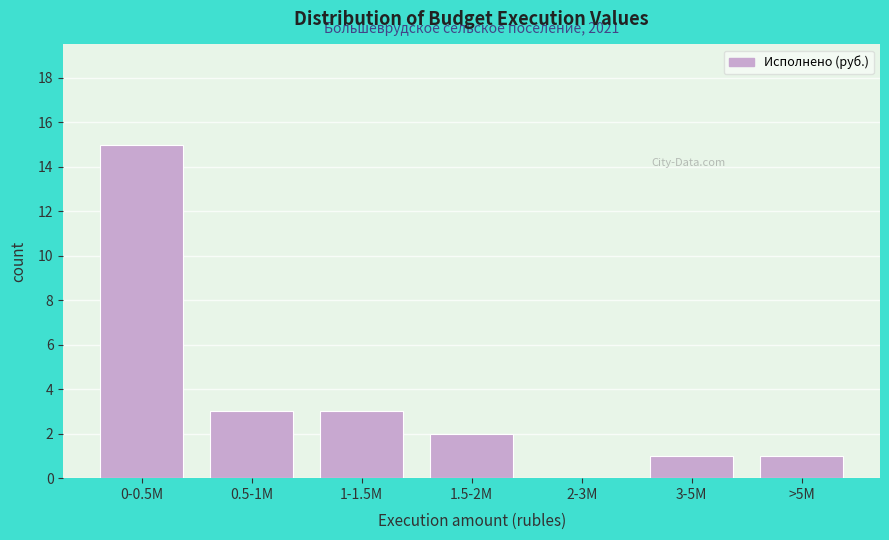

Reading right to left, transcribe all the data shown in this chart.

>5M=1	3-5M=1	2-3M=0	1.5-2M=2	1-1.5M=3	0.5-1M=3	0-0.5M=15